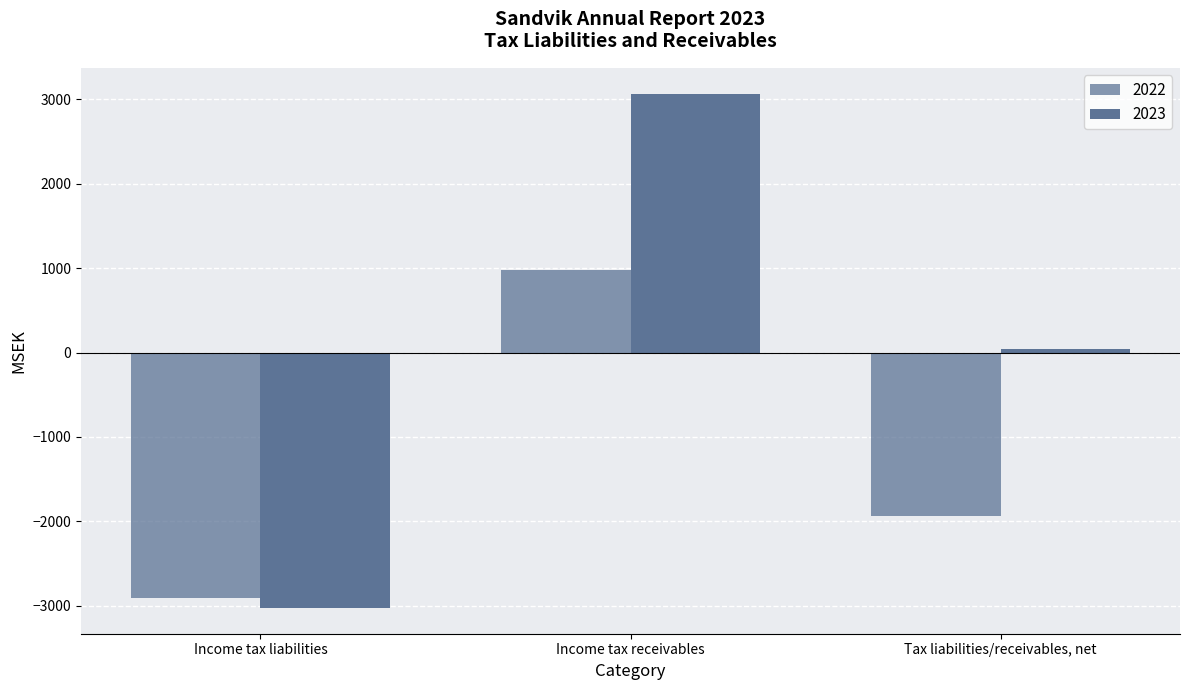

Where does the 2023 series first go above 41?

Income tax receivables